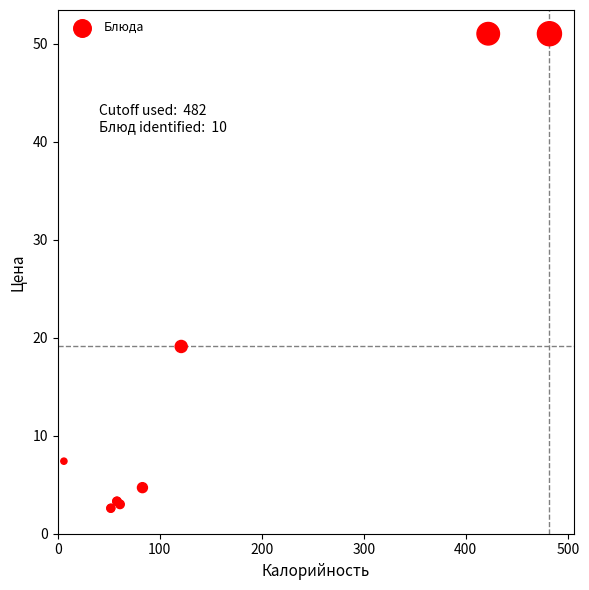

What Y value in the scatter plot is closest to 26?

19.1